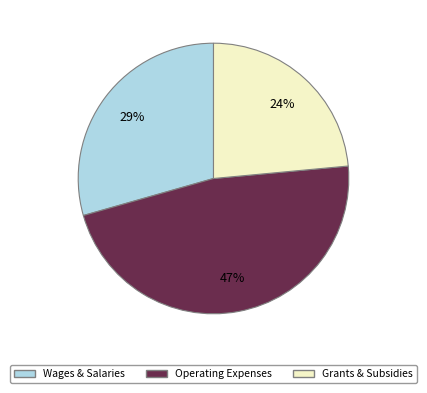

To the nearest percent, what is the average slice percentage?

33%